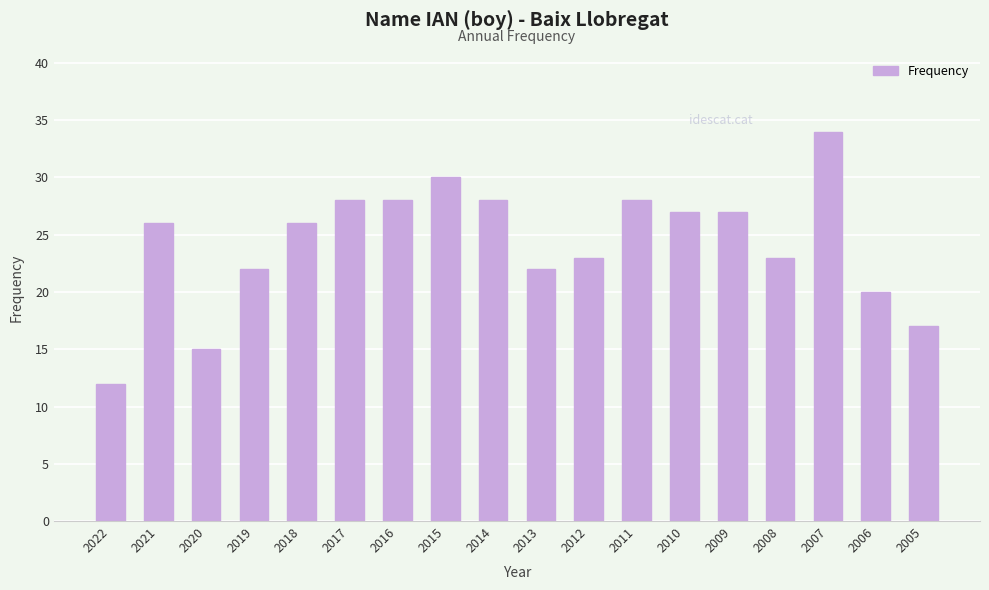

What is the value of the 16th bar from the left?

34